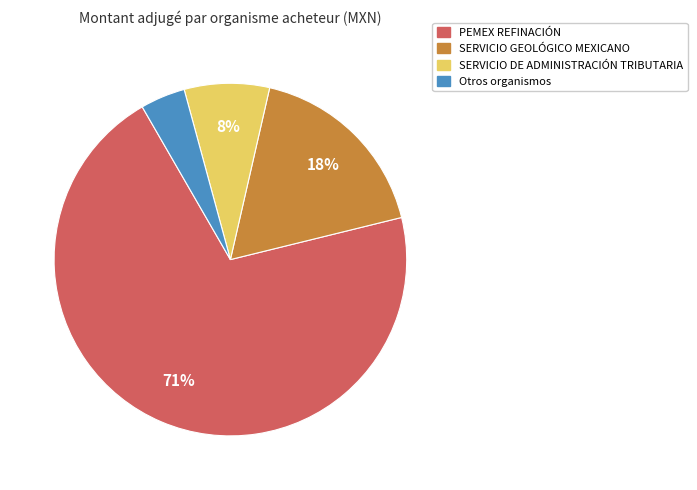

Which has a higher value, SERVICIO DE ADMINISTRACIÓN TRIBUTARIA or SERVICIO GEOLÓGICO MEXICANO?

SERVICIO GEOLÓGICO MEXICANO